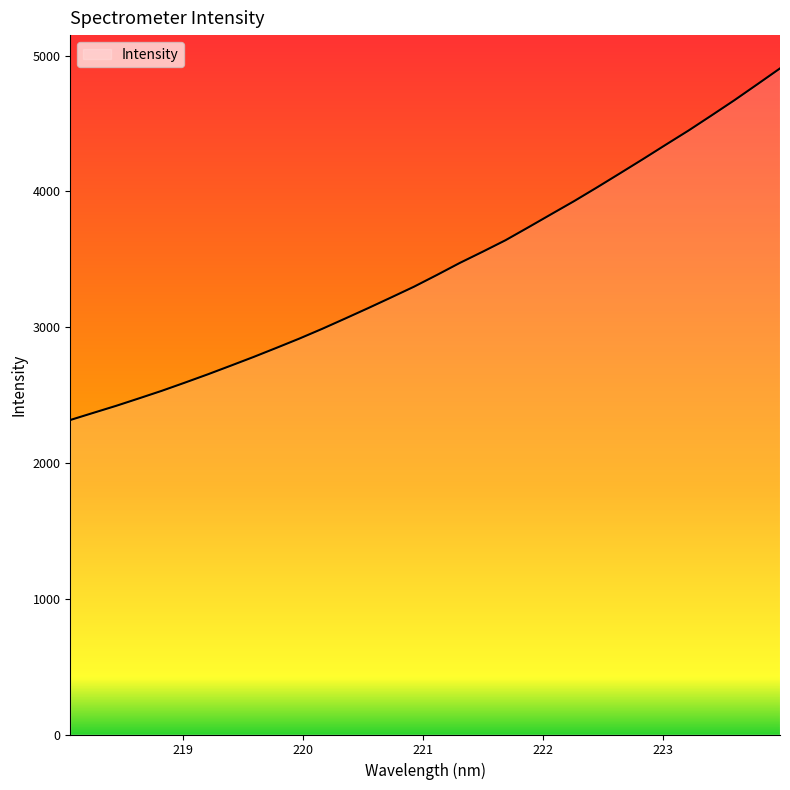

What is the maximum value shown in the chart?

4905.2